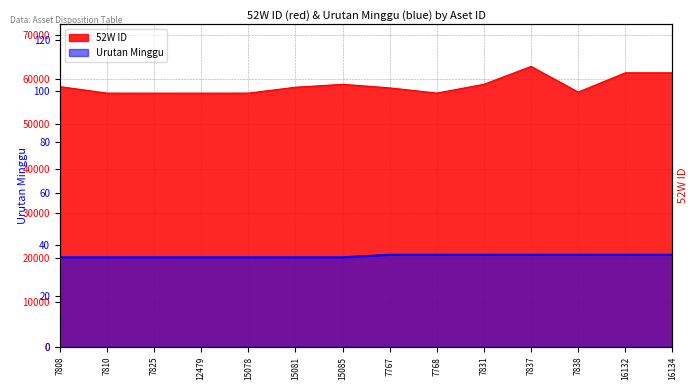

What is the maximum value shown in the chart?

62920